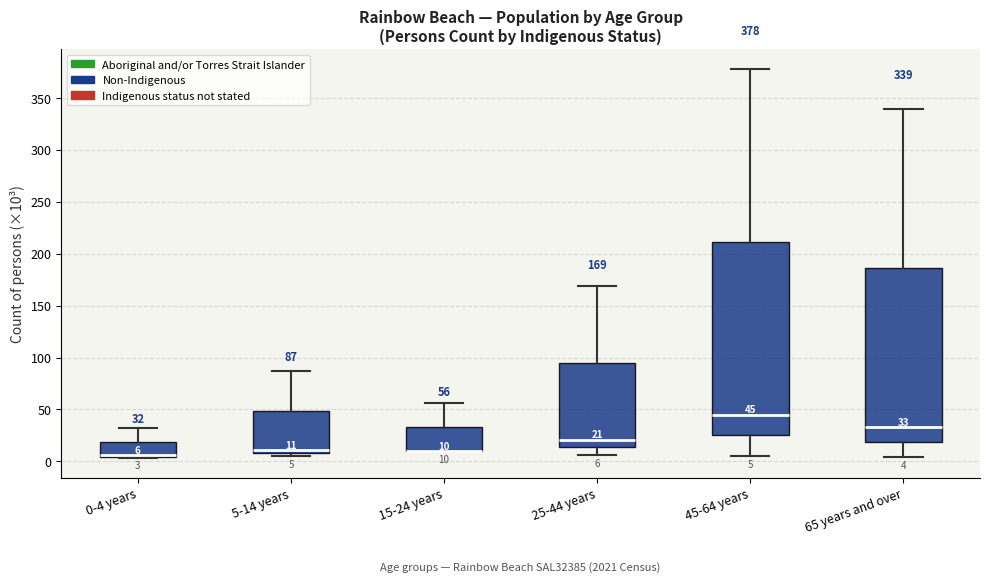

Comparing the boxes themselves (not the whiskers), which one is the tallest?

45-64 years